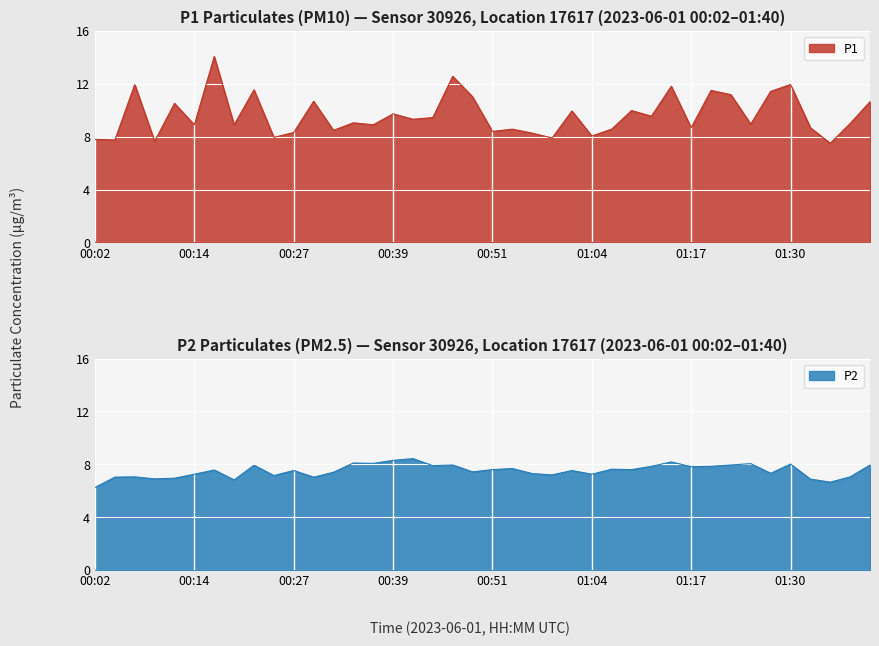

The value of P1 at 00:12 is 17.1. True or false?

False